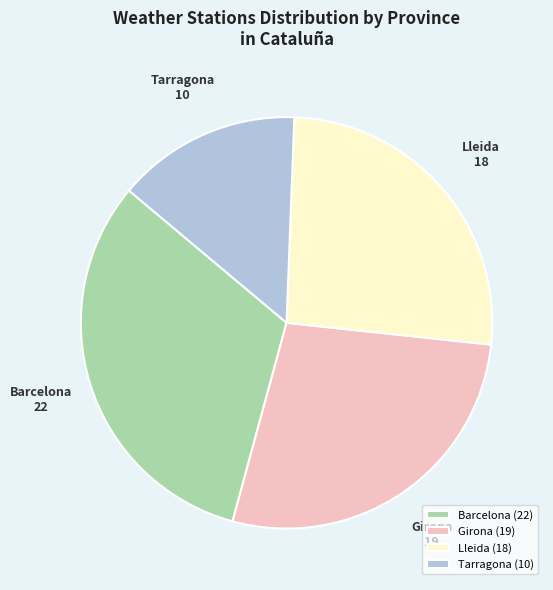

Does Barcelona account for over 50% of the chart?

No